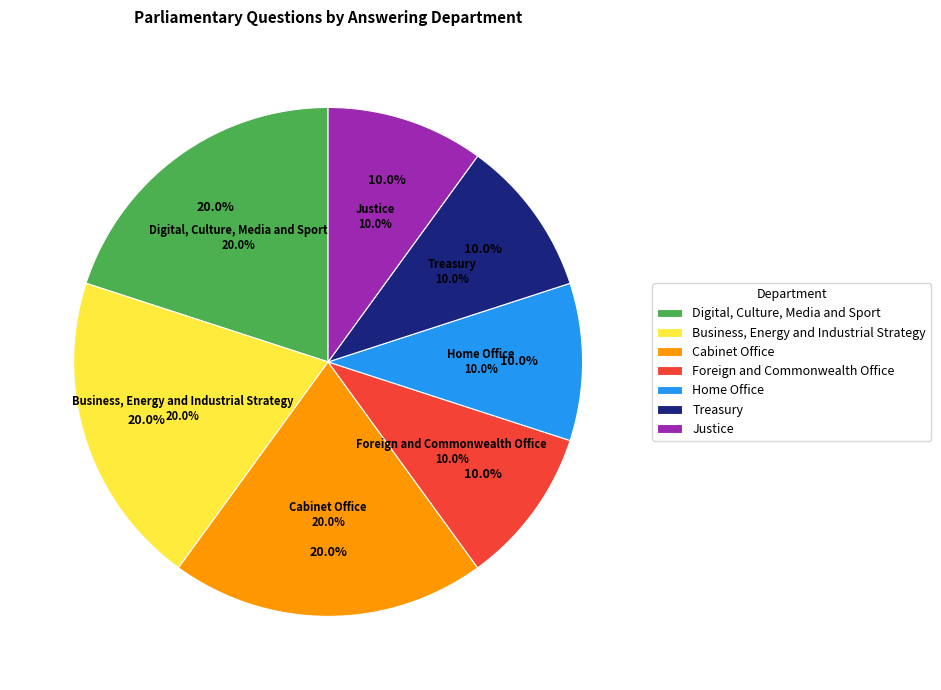

Is there any slice that represents more than half of the pie?

No